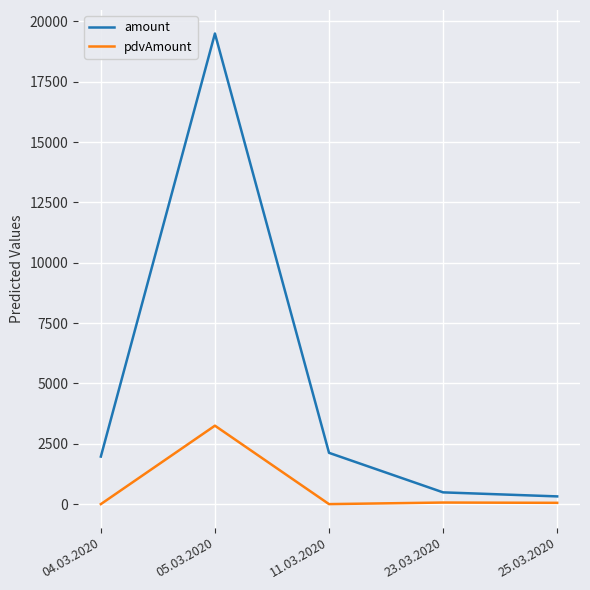

What is the maximum value shown in the chart?

19498.8